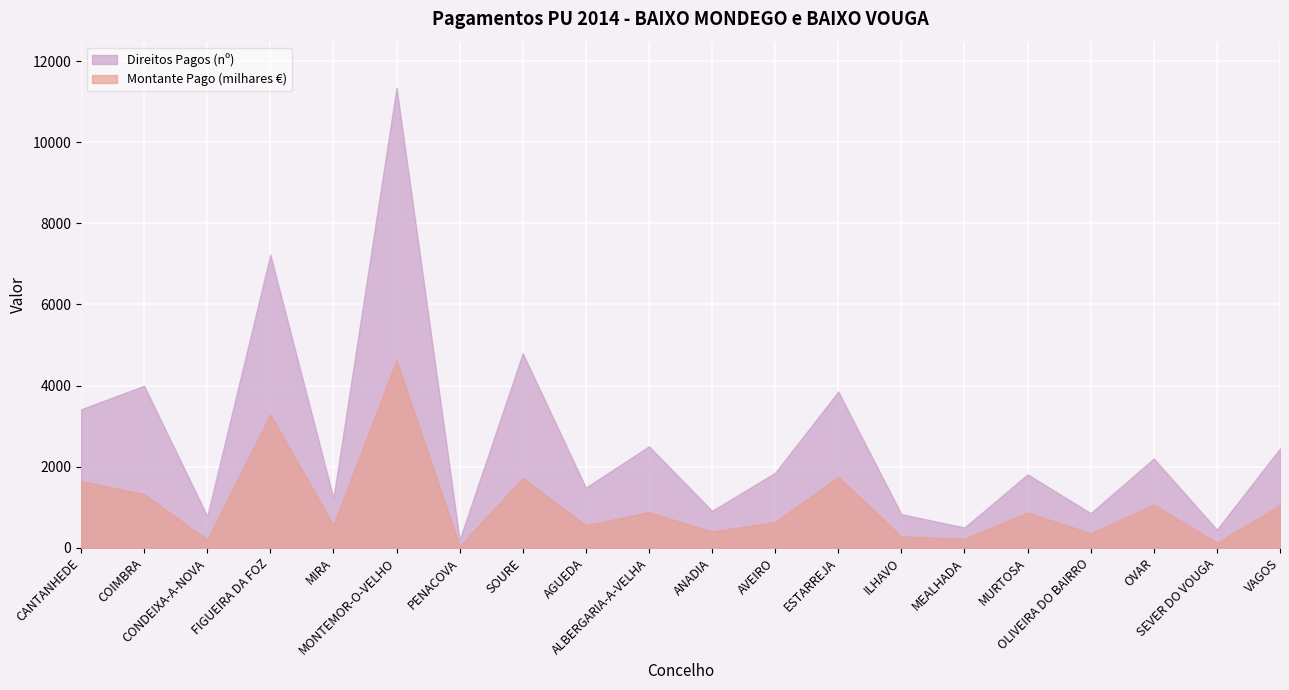

Which series has the largest total across all categories?

Direitos Pagos (nº)